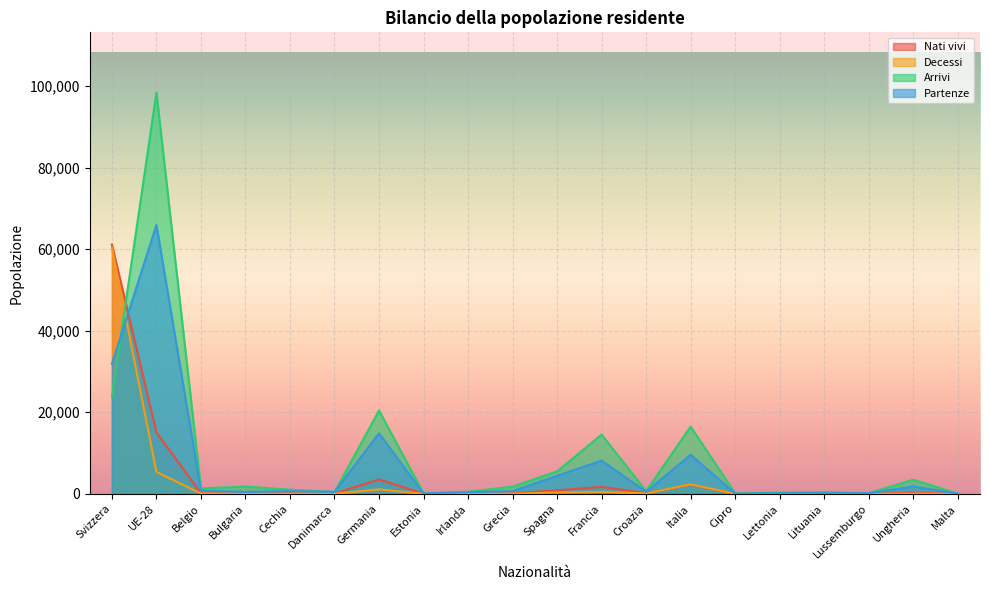

True or false: Decessi has more than 1 points higher than both neighbors.

True